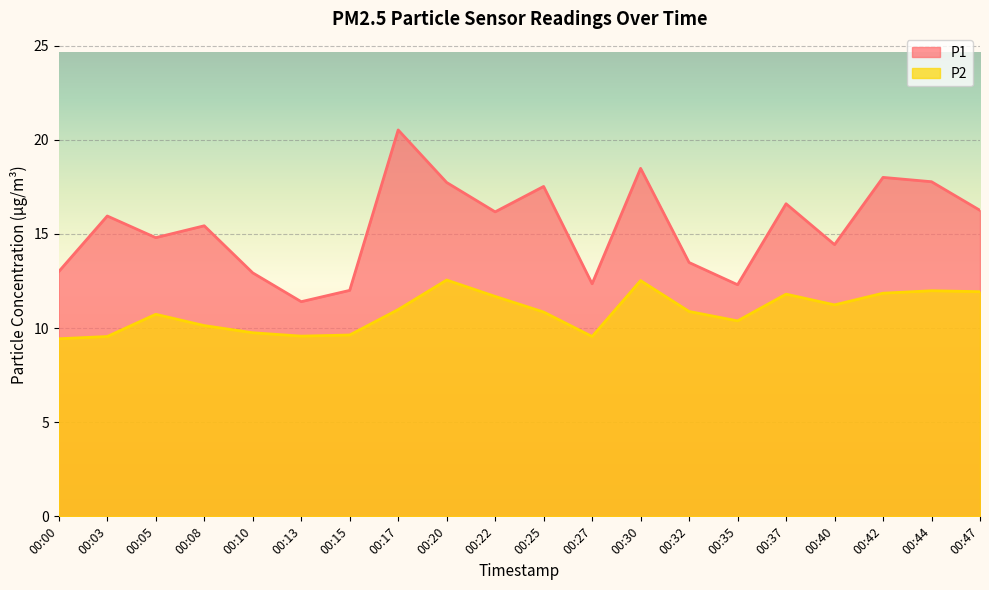

At which label does P1 first exceed 15?

00:03